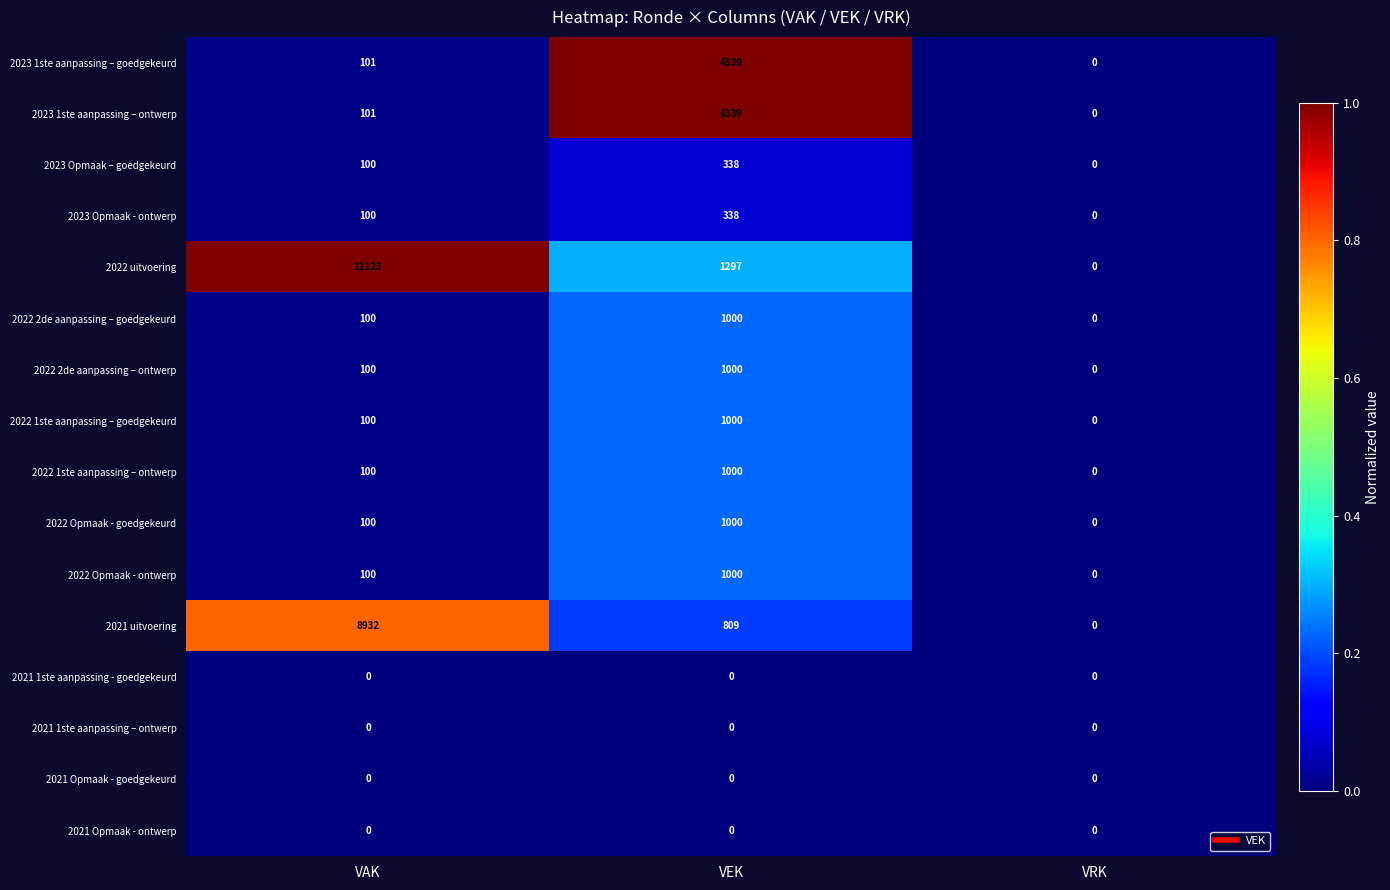

What is the sum of the 2022 Opmaak - goedgekeurd values at VEK and VAK?

1100